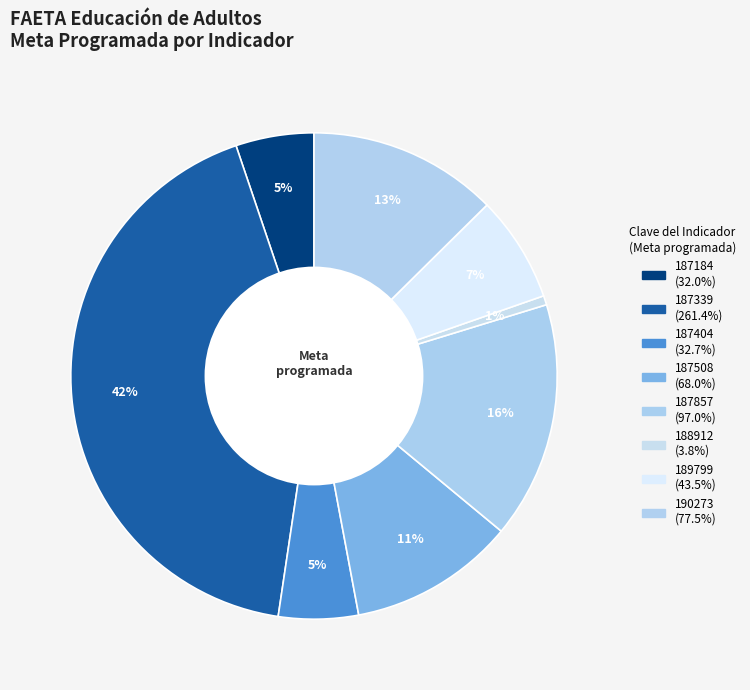

How many slices are in this pie chart?

8